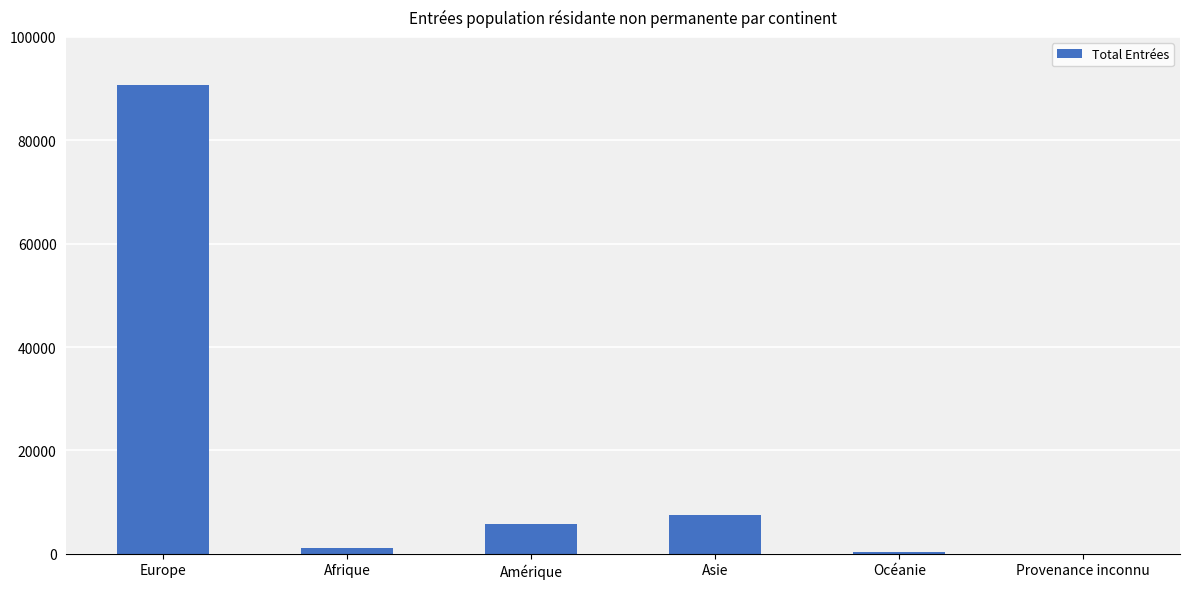

True or false: the data shows 5747 at Amérique.

True